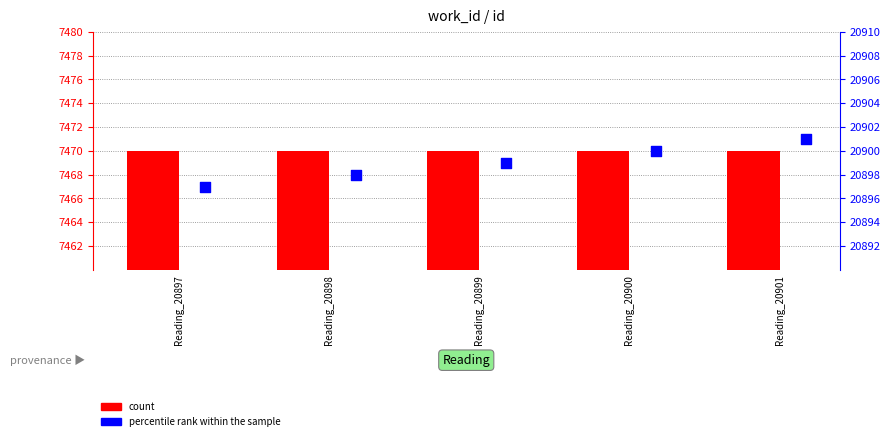

Which series has the widest spread of Y values?

percentile rank within the sample